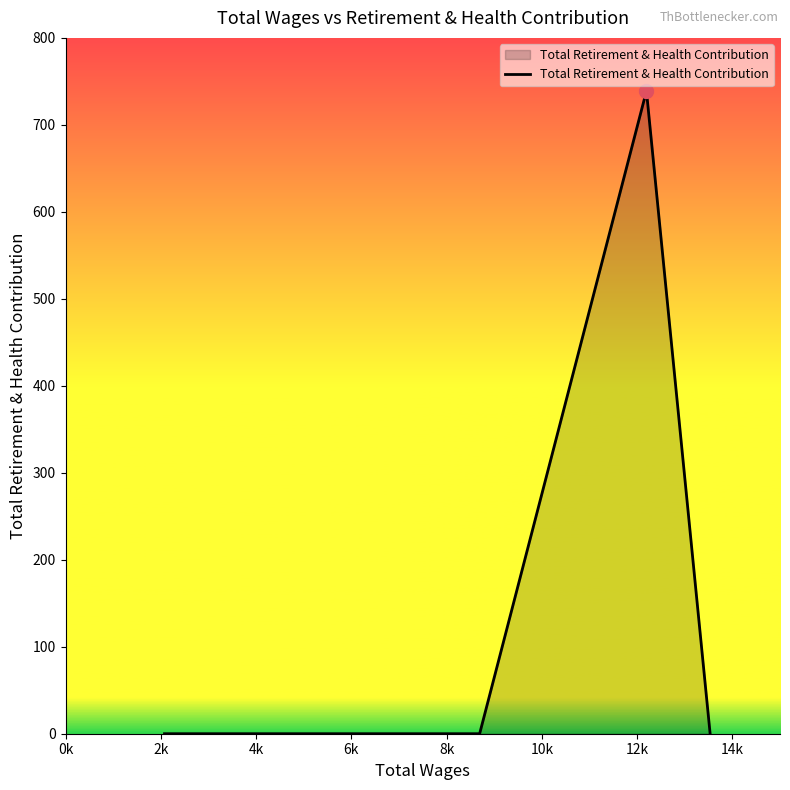

What is the greatest value displayed?

739